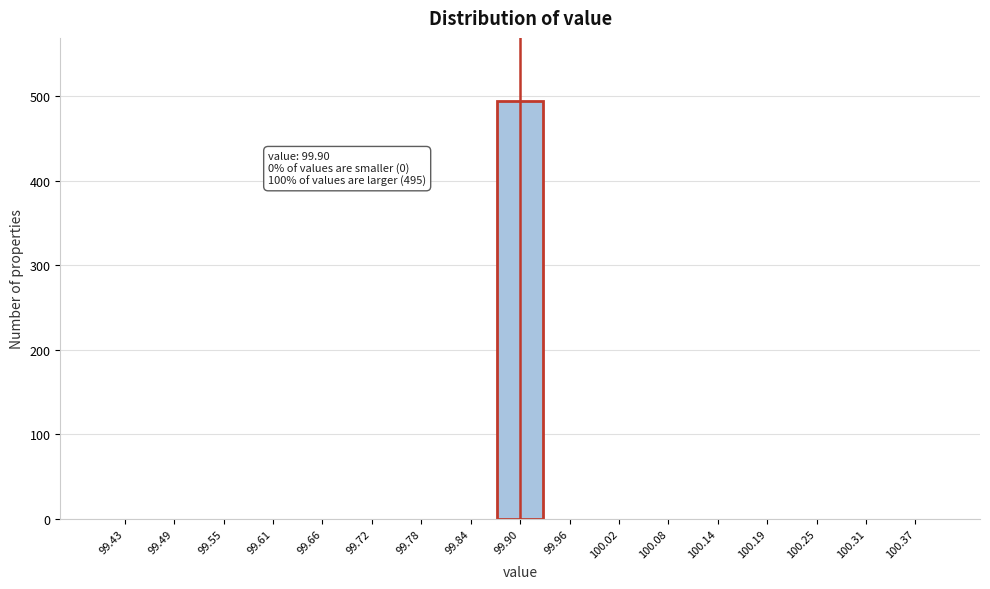

Which range on the x-axis has the tallest bar?

99.87 to 99.93